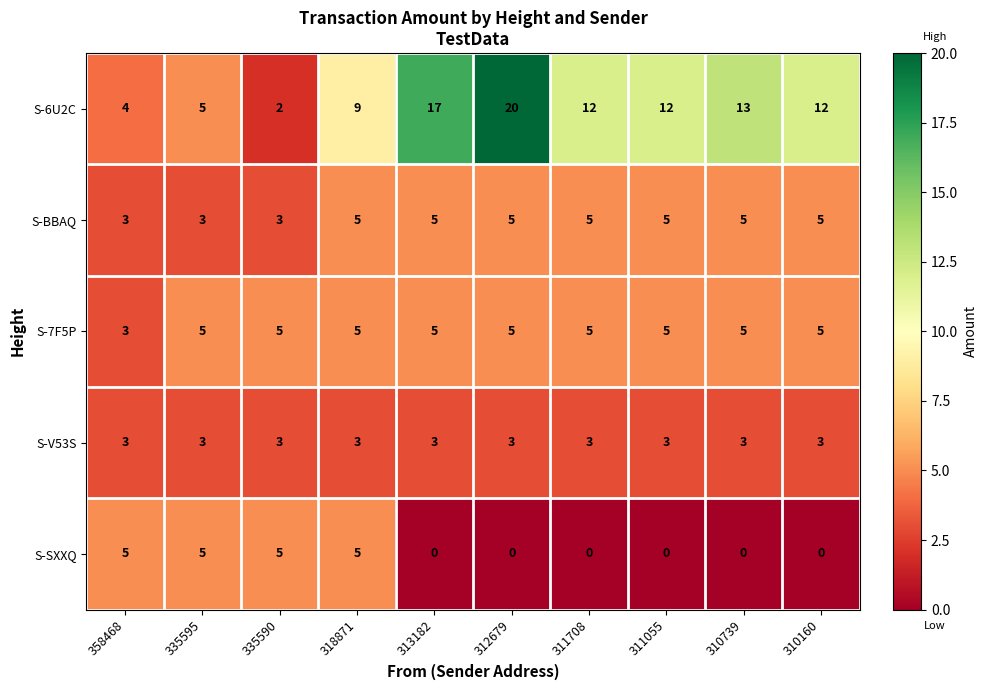

What is the total value across all series at 313182?

30